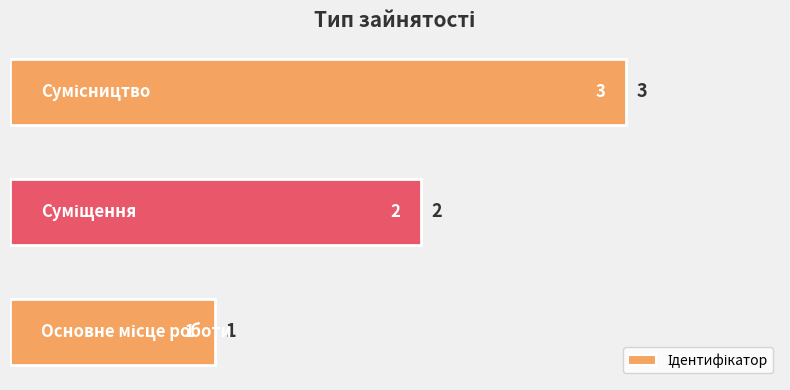

How many data points are less than 2?

1